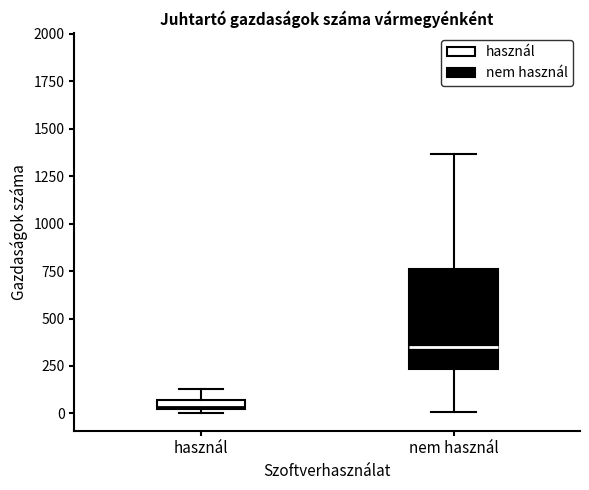

Where is the upper edge of the box for használ on the y-axis? The values are not printed on the chart, so give them approximately, as read against the axis.

50